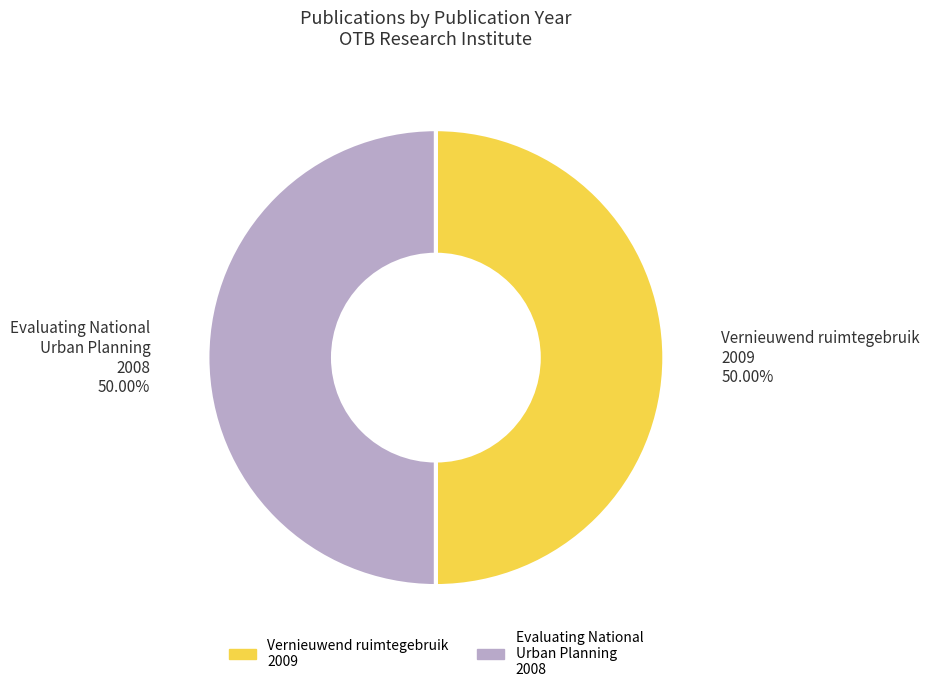

Approximately how many times larger is the value at Evaluating National Urban Planning 2008 compared to Vernieuwend ruimtegebruik 2009?

1.0